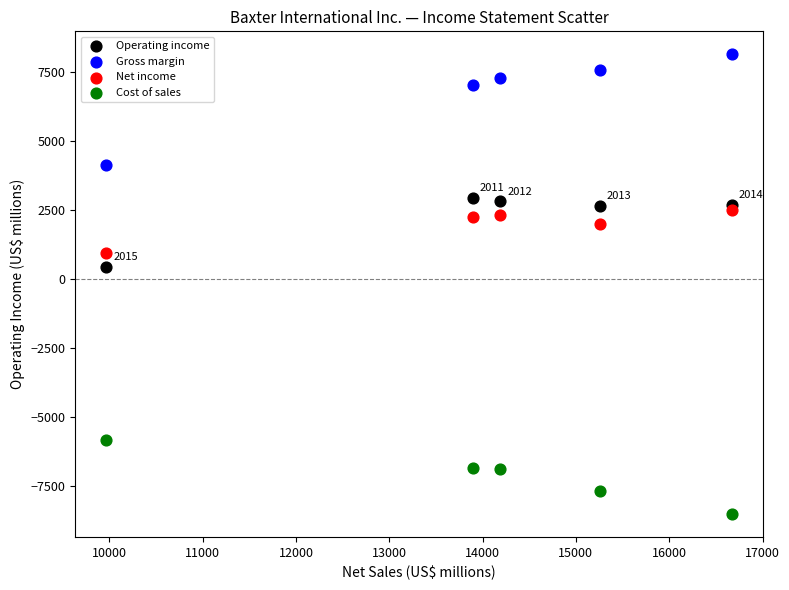

Which series has the widest spread of Y values?

Gross margin